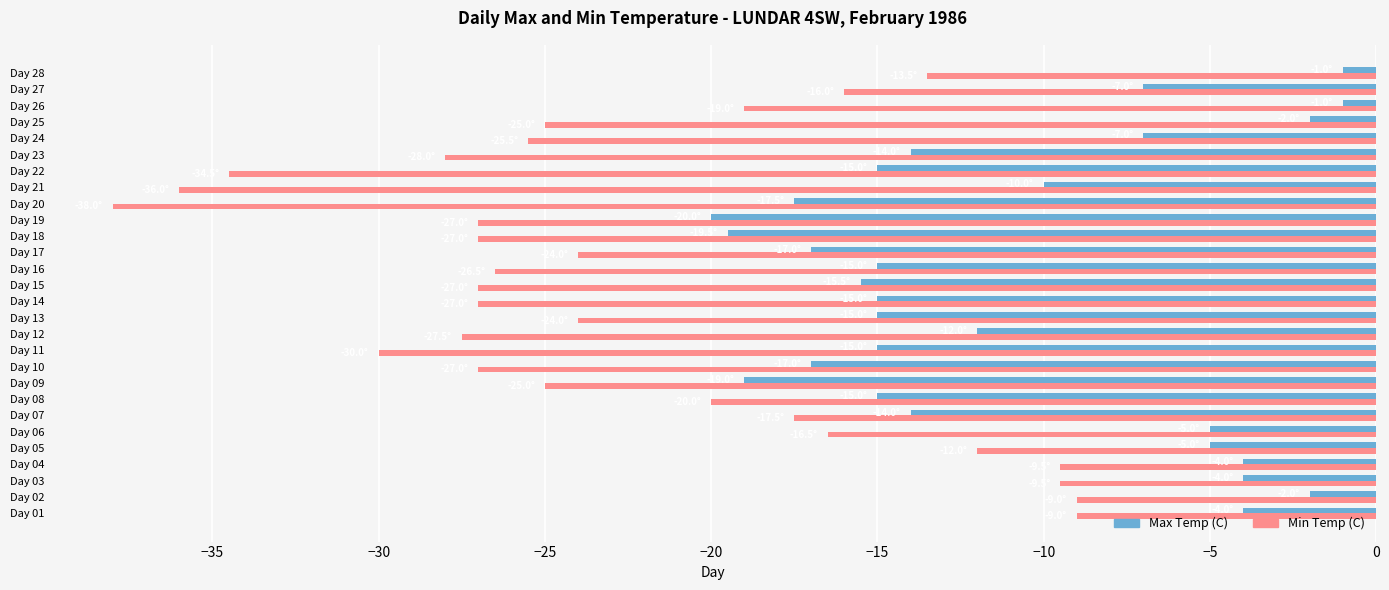

The Max Temp (C) series shows -17.5 at Day 20. True or false?

True